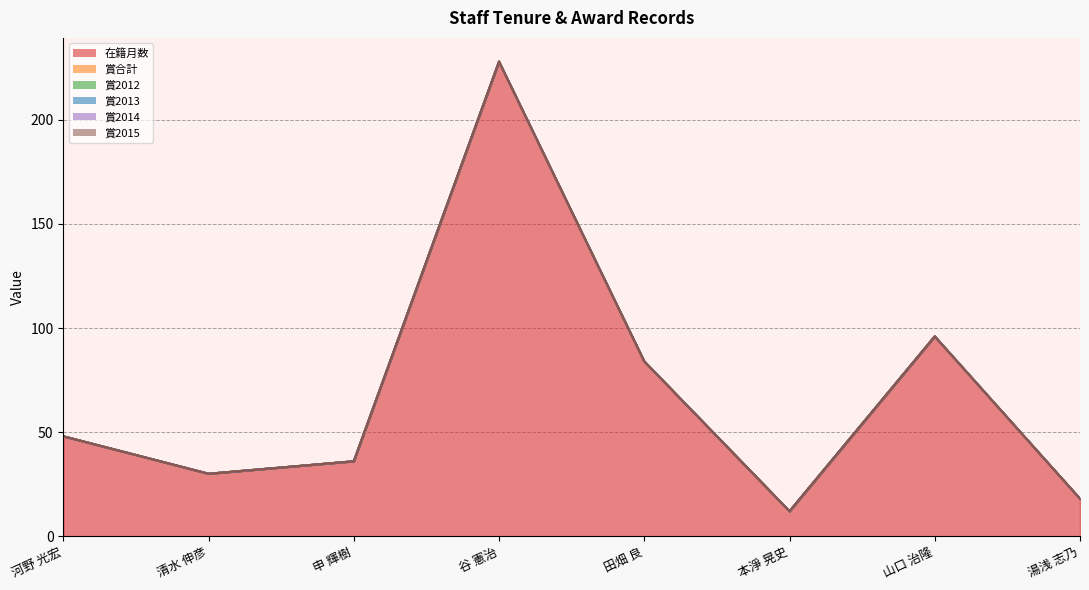

Which label corresponds to the largest value in the chart?

谷 憲治